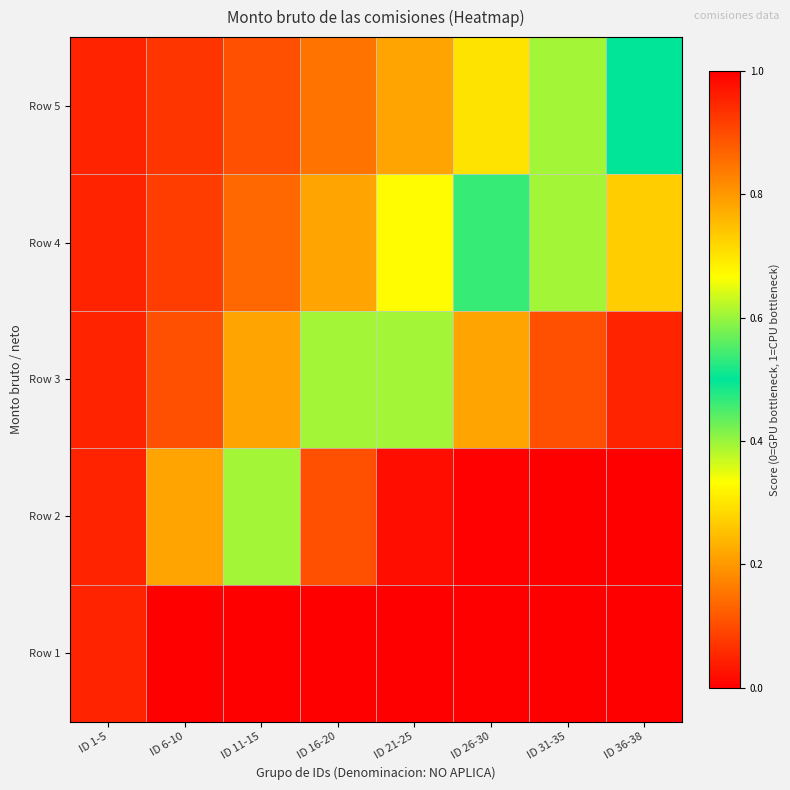

Which label corresponds to the smallest value in the chart?

ID 1-5